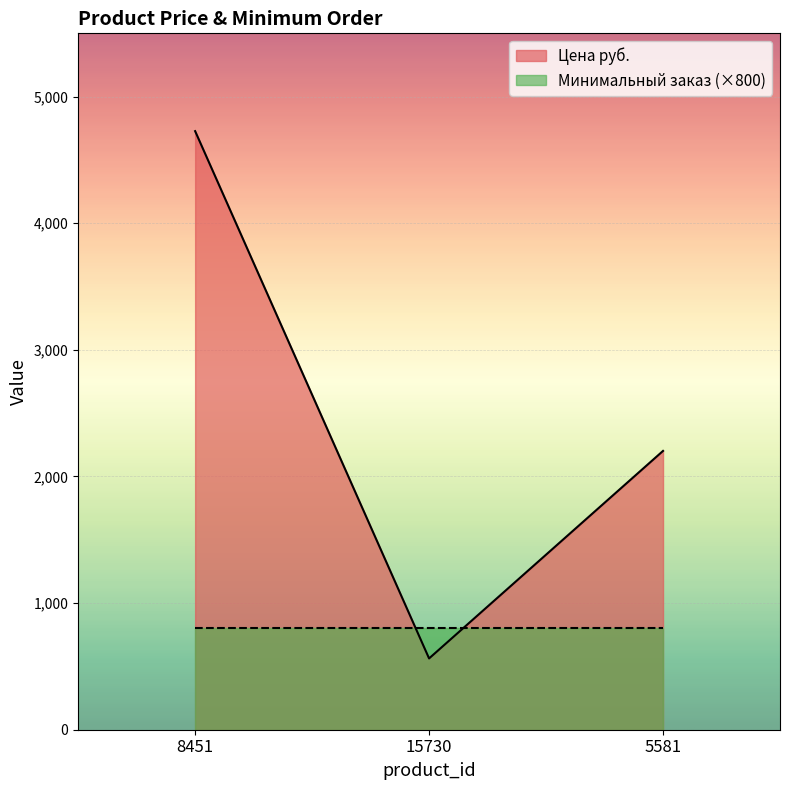

Approximately how many times larger is the value at 8451 compared to 5581?

2.1